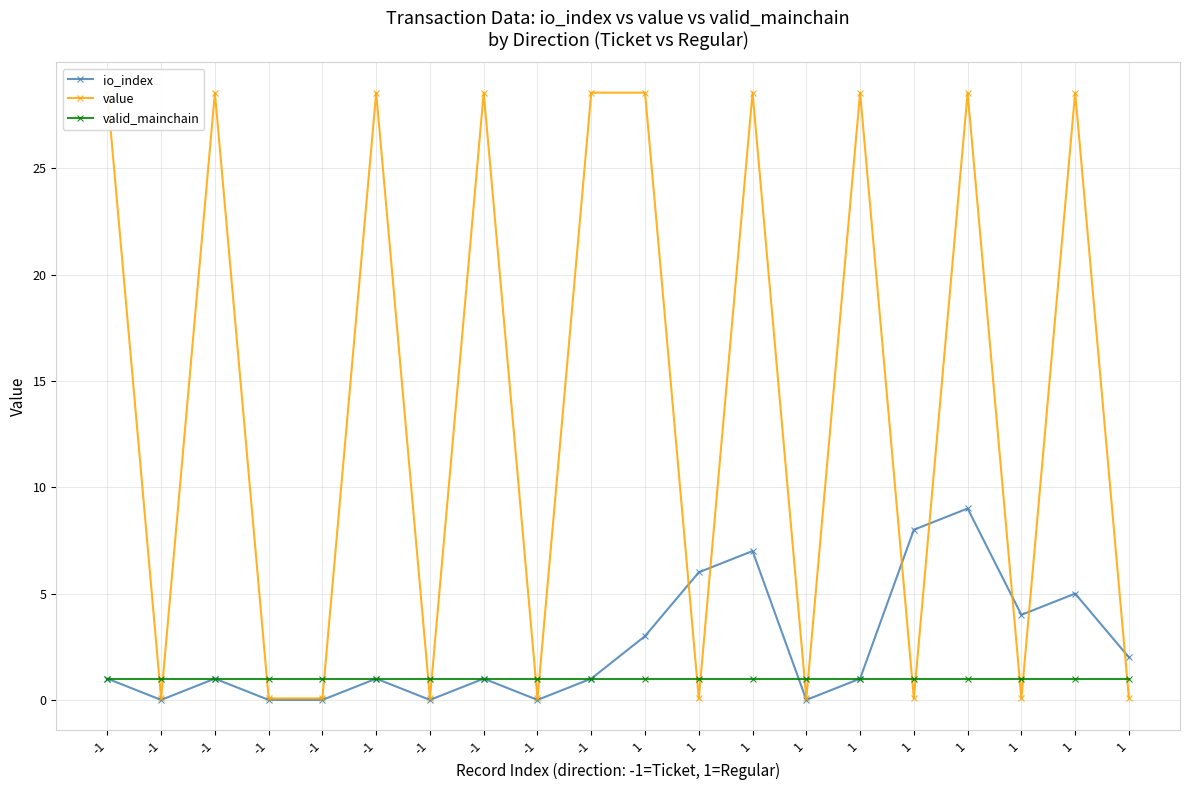

How many categories are shown in the chart?

20